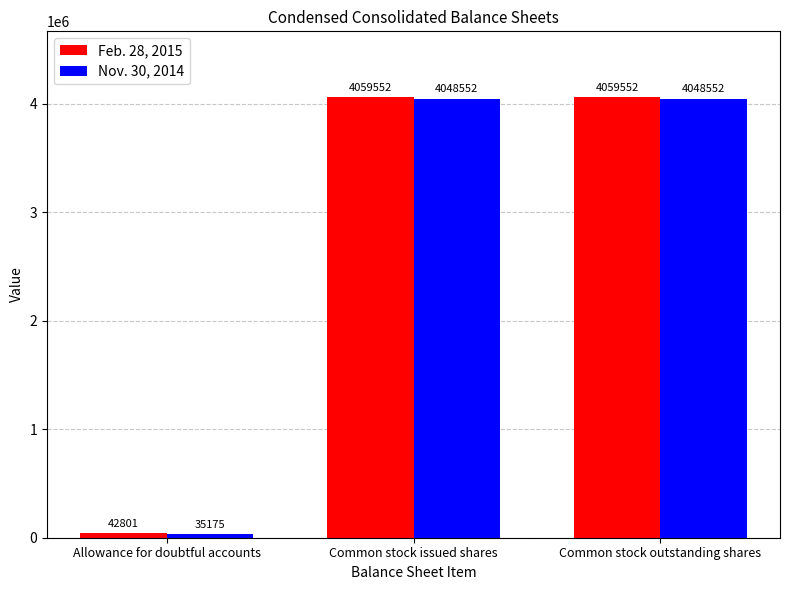

What are all the series names shown in the legend?

Feb. 28, 2015, Nov. 30, 2014